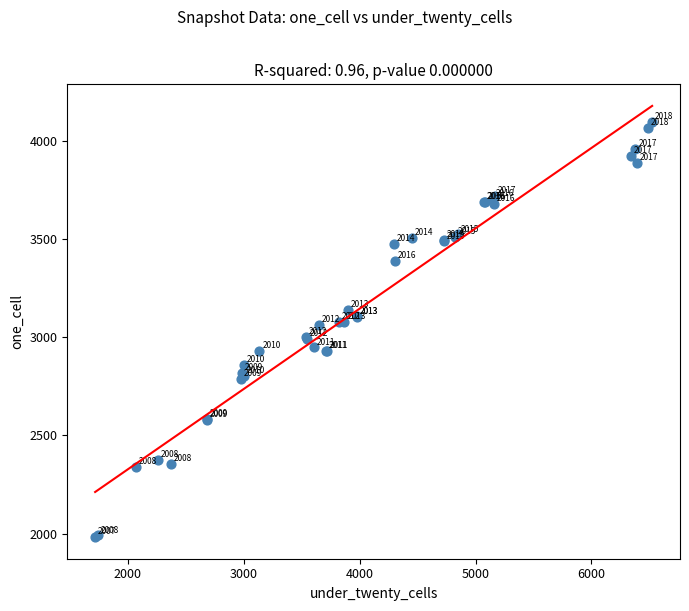

What Y value in the scatter plot is closest to 3039?

3064